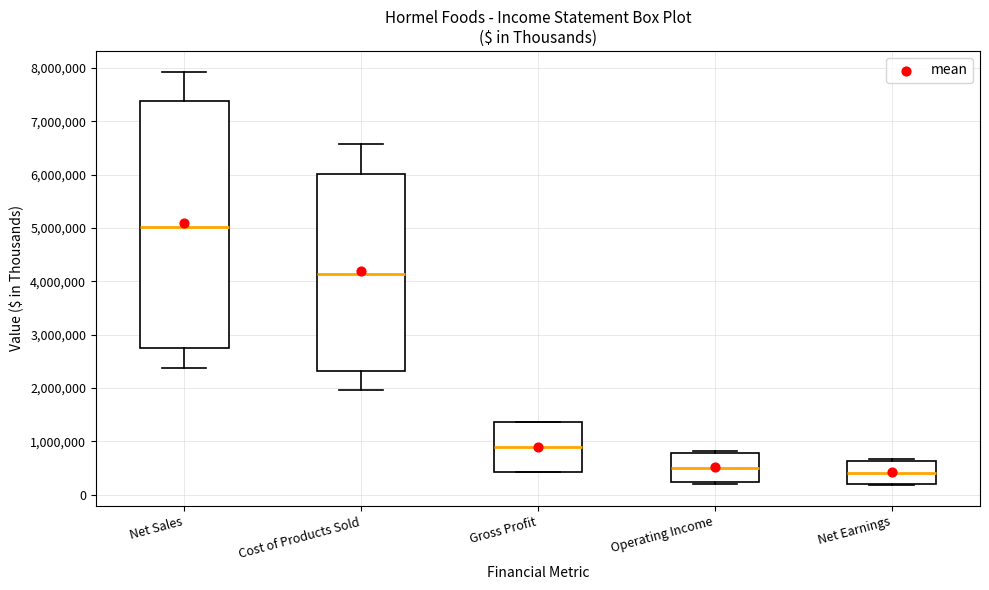

Reading left to right, transcribe this box plot: for each box, give where its median line is, the range the box spans, and where its two whiskers end, as read against the y-axis. The values are not printed on the chart, so give them approximately, as read against the axis.

Net Sales: median 5000000, box 2700000 to 7400000, whiskers 2400000 to 7900000
Cost of Products Sold: median 4100000, box 2300000 to 6000000, whiskers 2000000 to 6600000
Gross Profit: median 900000, box 400000 to 1400000, whiskers 400000 to 1400000
Operating Income: median 500000, box 200000 to 800000, whiskers 200000 (just below the box's lower edge) to 800000 (just above the box's upper edge)
Net Earnings: median 400000, box 200000 to 600000, whiskers 200000 to 700000